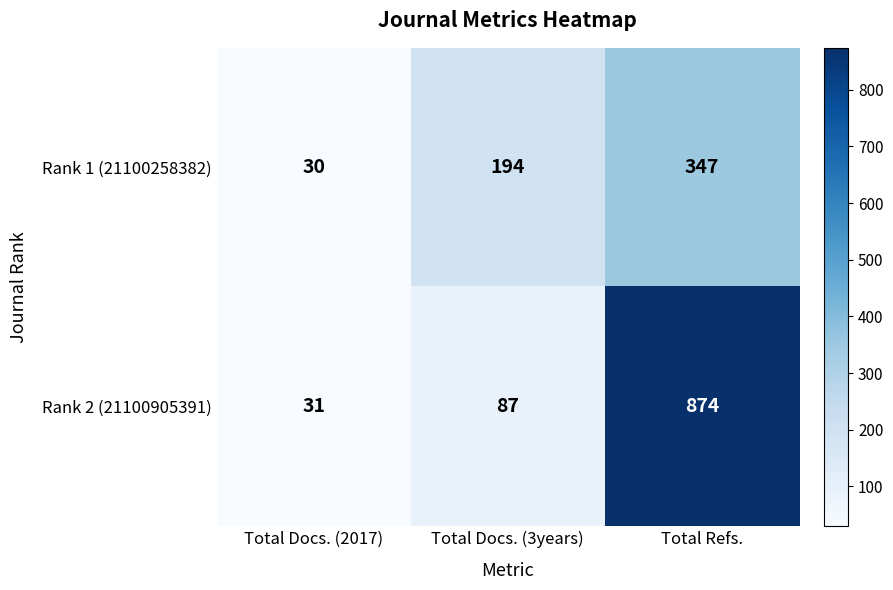

What is the sum of the Rank 1 (21100258382) values at Total Refs. and Total Docs. (3years)?

541